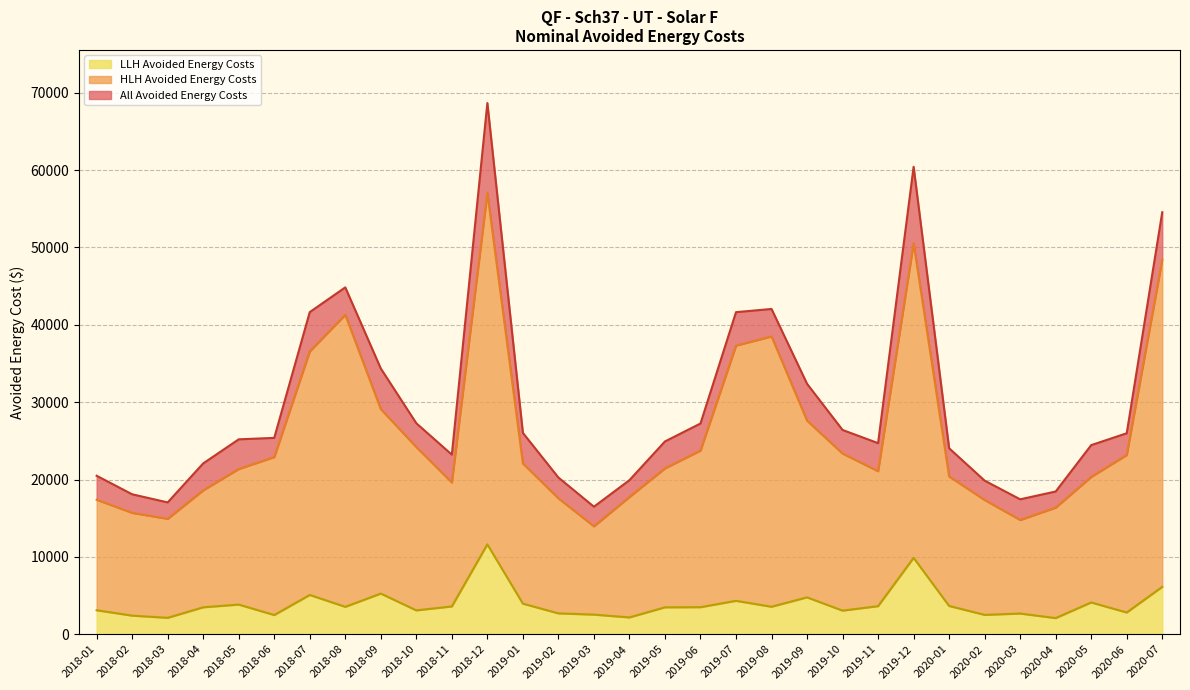

True or false: LLH Avoided Energy Costs and All Avoided Energy Costs intersect in this chart.

False